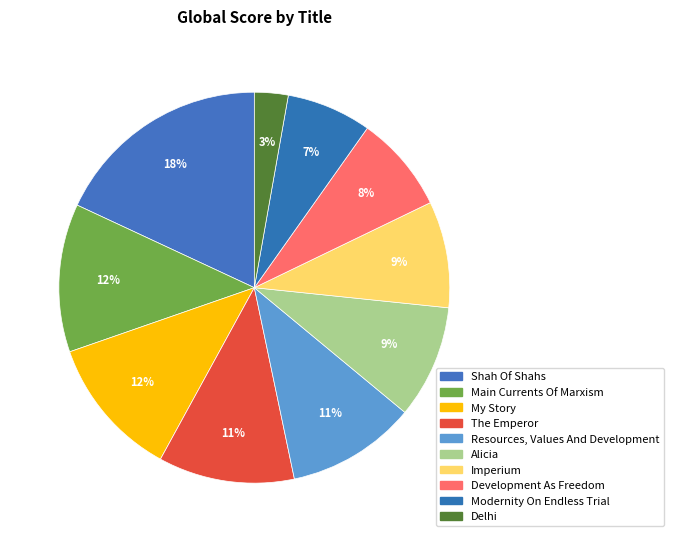

How many slices are in this pie chart?

10